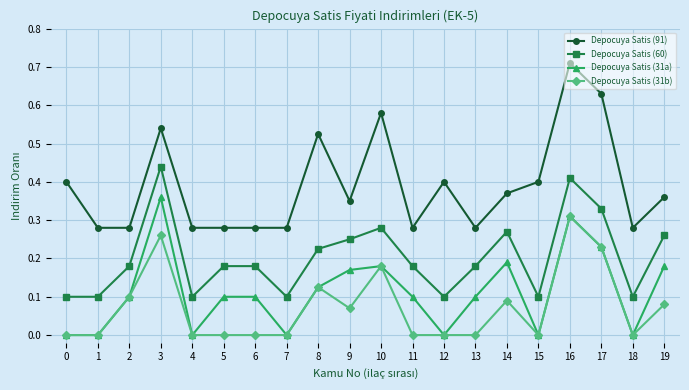

True or false: Depocuya Satis (60) and Depocuya Satis (91) intersect in this chart.

False